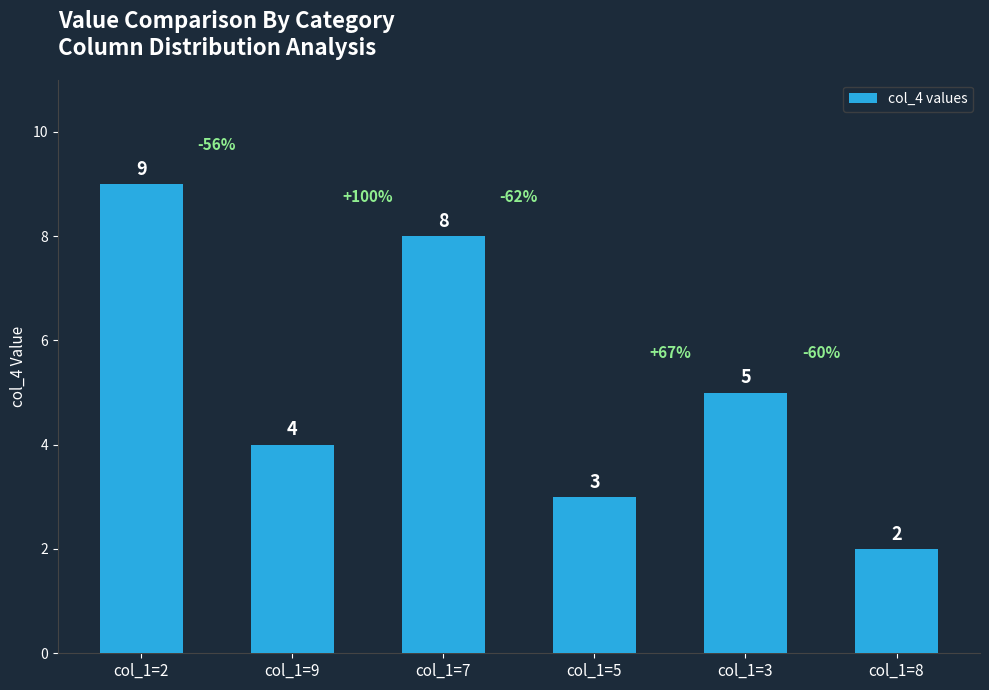

What is the value of the 3rd bar from the left?

8